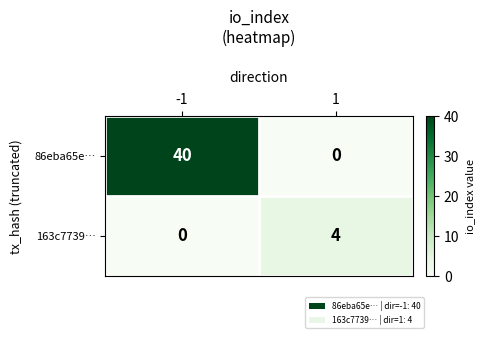

What is the difference between the highest and lowest values at 1?

4